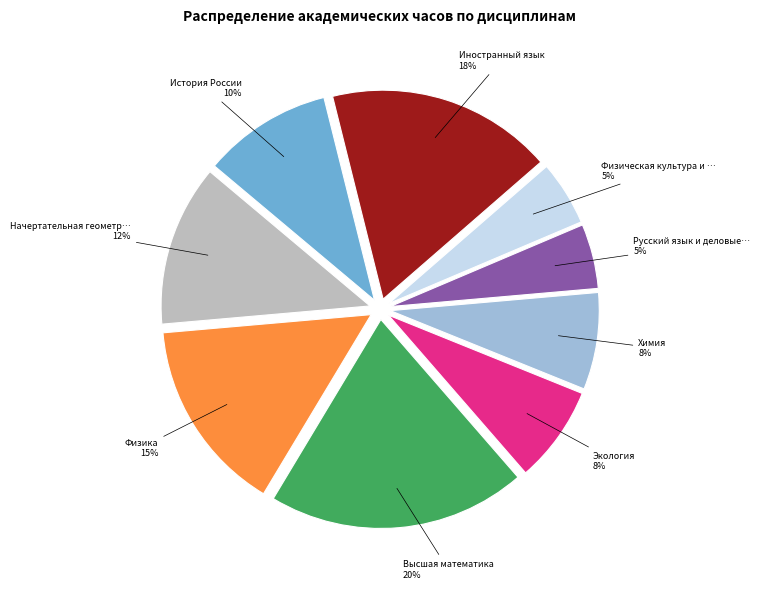

To the nearest percent, what is the average slice percentage?

11%